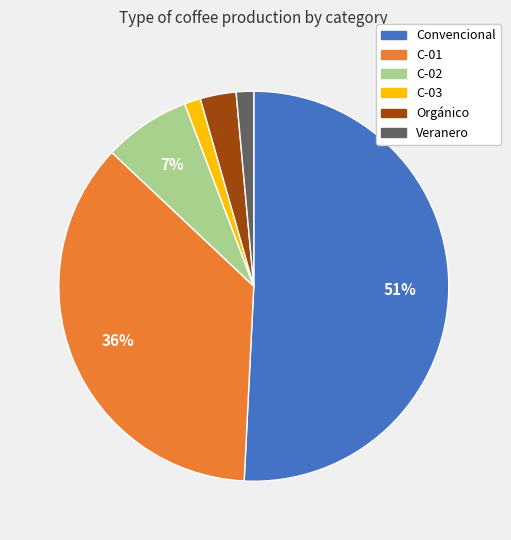

Which category accounts for the majority?

Convencional